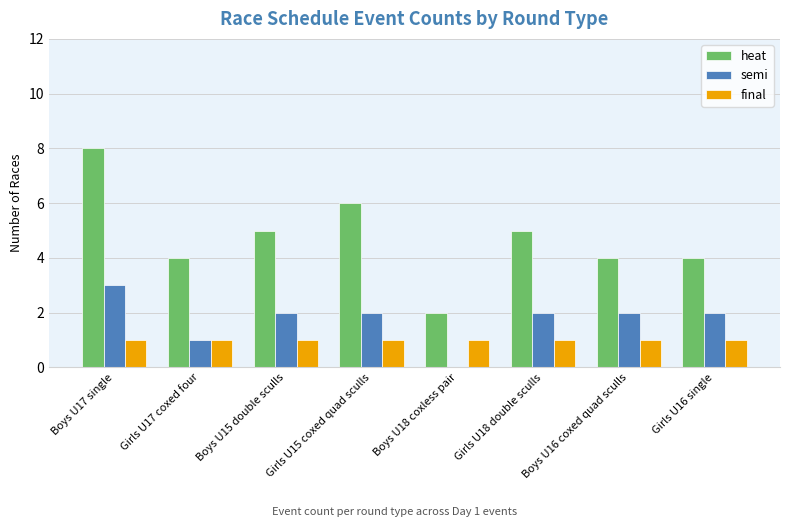

At which category is the sum across all series the highest?

Boys U17 single